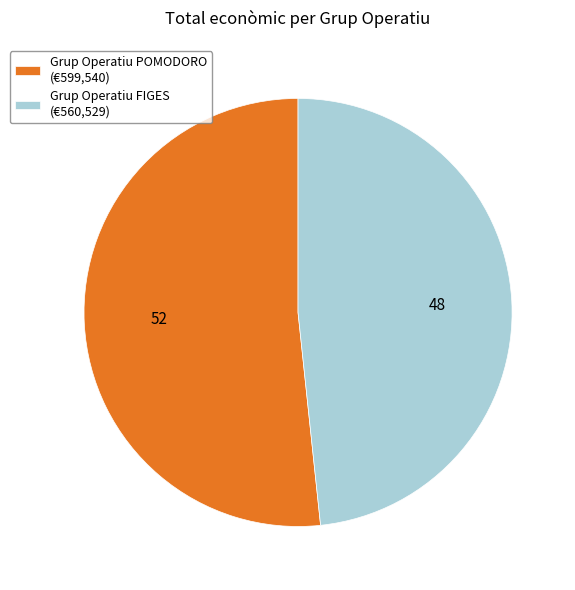

Approximately how many times larger is the value at Grup Operatiu FIGES compared to Grup Operatiu POMODORO?

0.9